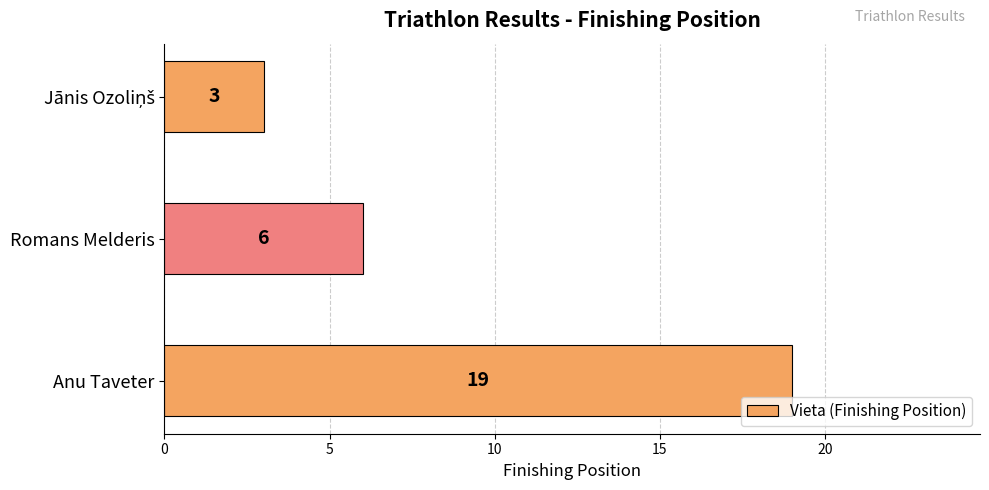

Count the values in the range 3 to 19.

3